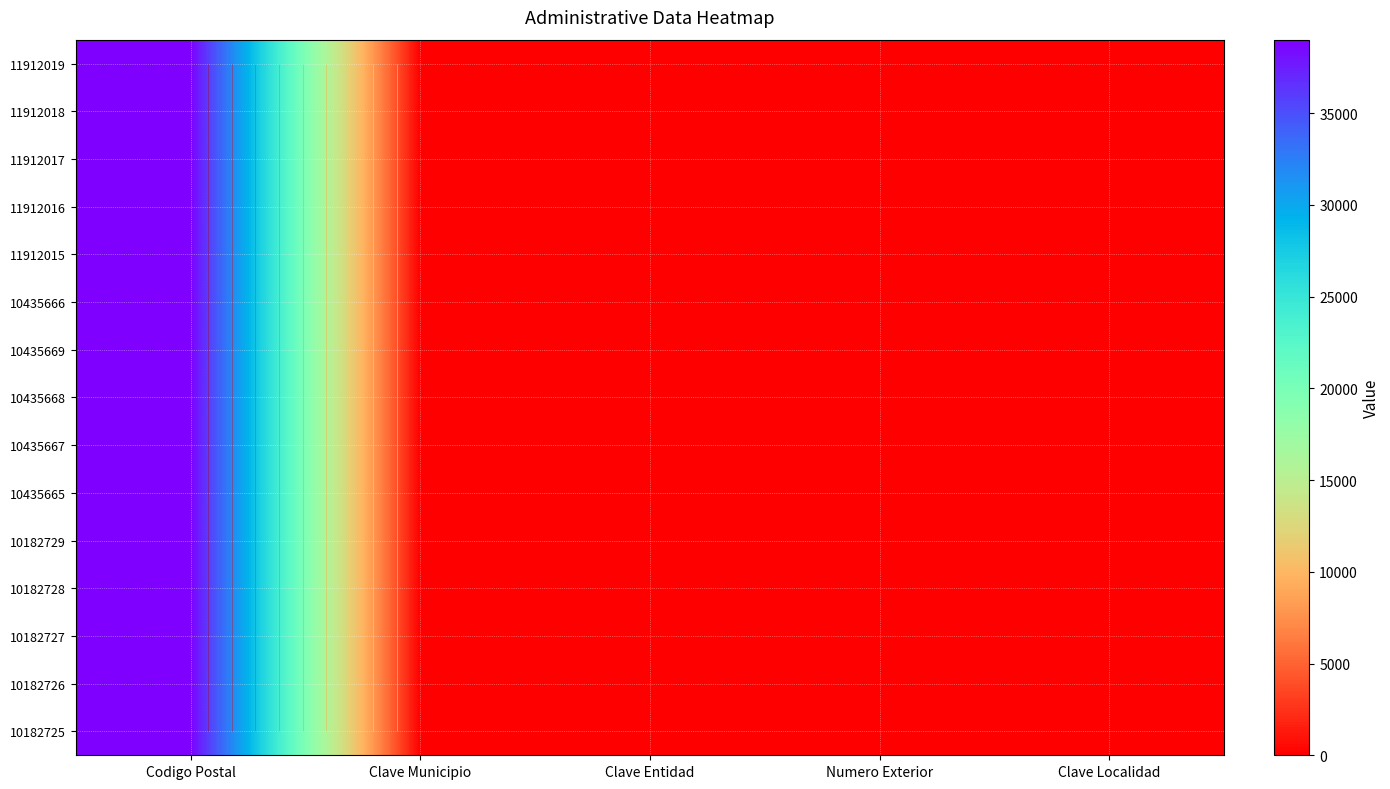

Rank the series by their maximum value, from highest to lowest.

11912019, 11912018, 11912017, 11912016, 11912015, 10435666, 10435669, 10435668, 10435667, 10435665, 10182729, 10182728, 10182727, 10182726, 10182725